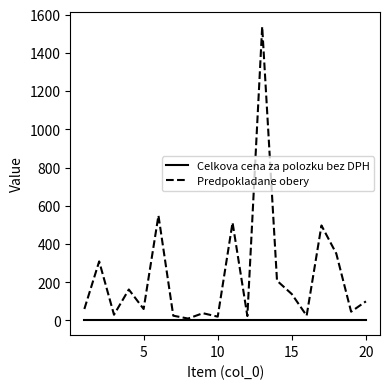

Which series has the widest spread of values?

Predpokladane obery